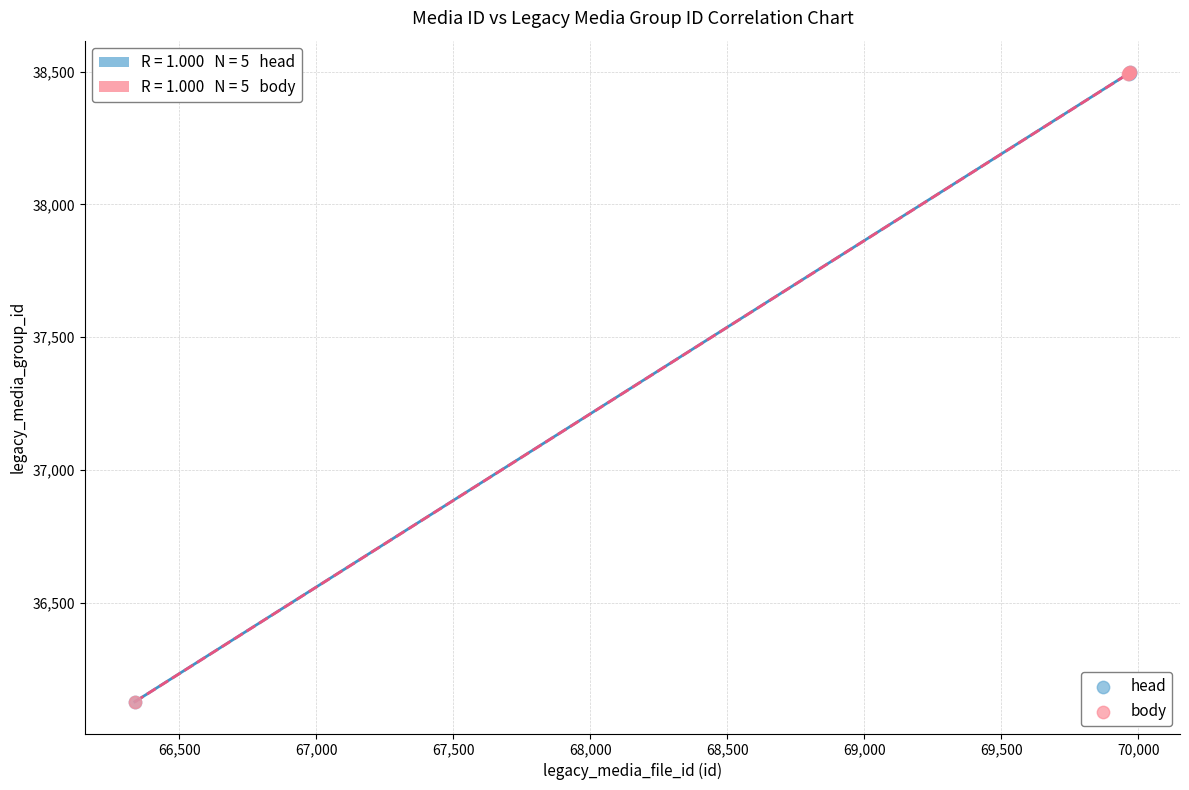

What are all the series names shown in the legend?

head, body